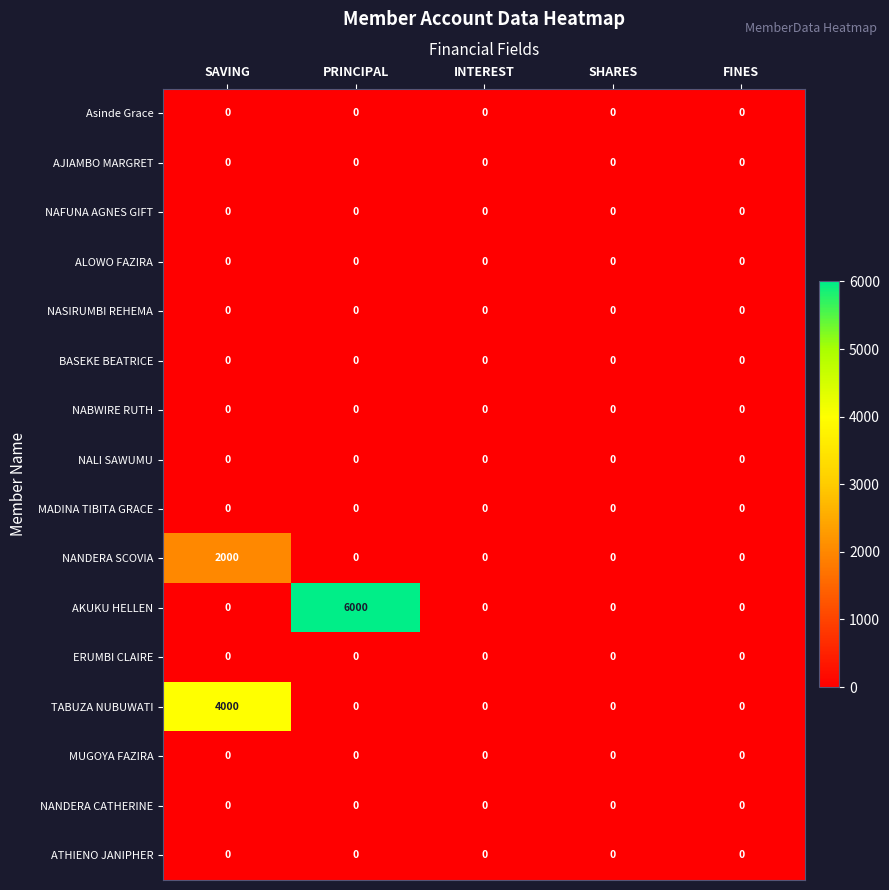

Which series has the largest total across all categories?

AKUKU HELLEN